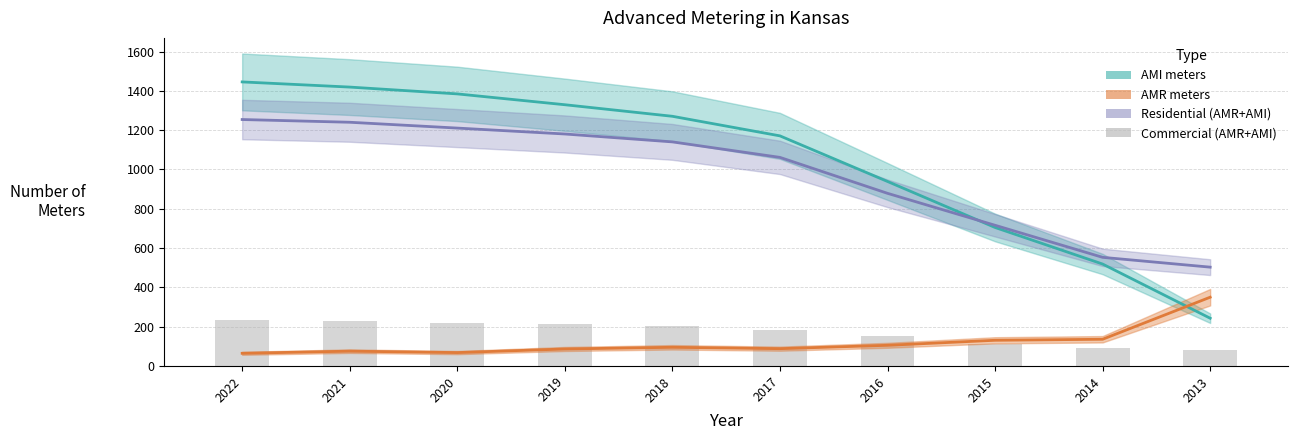

Where does the data first go above 205?

2022